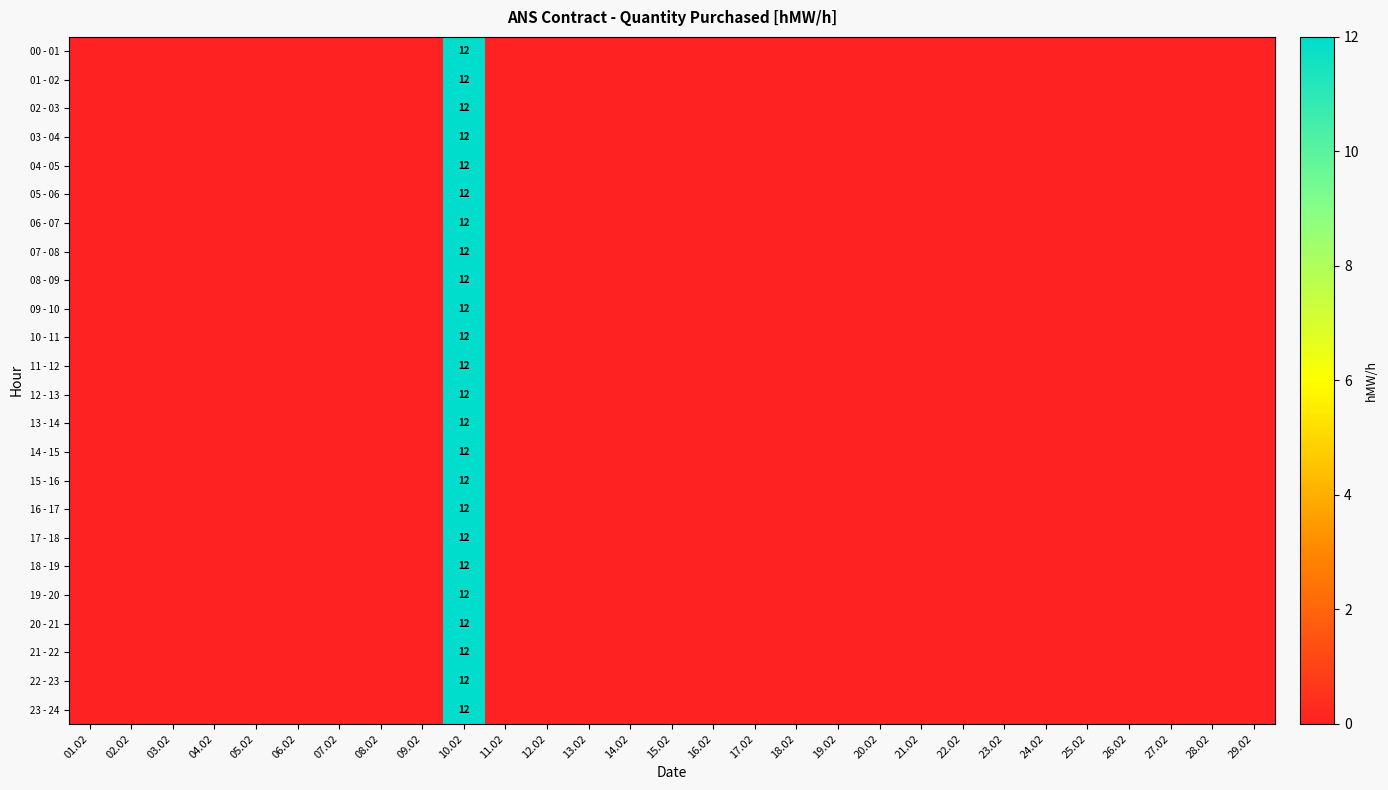

Which series has the largest range (max minus min)?

00 - 01